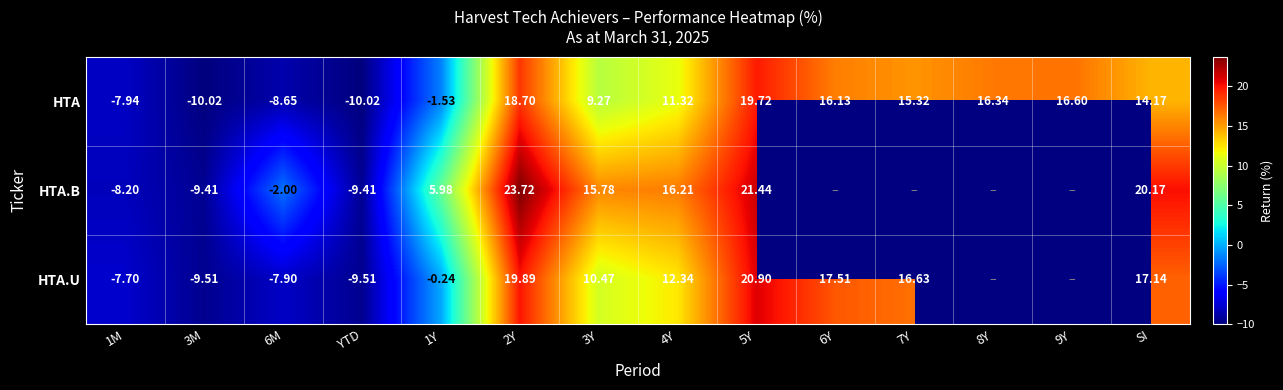

At 3Y, list the series in order from smallest to largest.

HTA, HTA.U, HTA.B